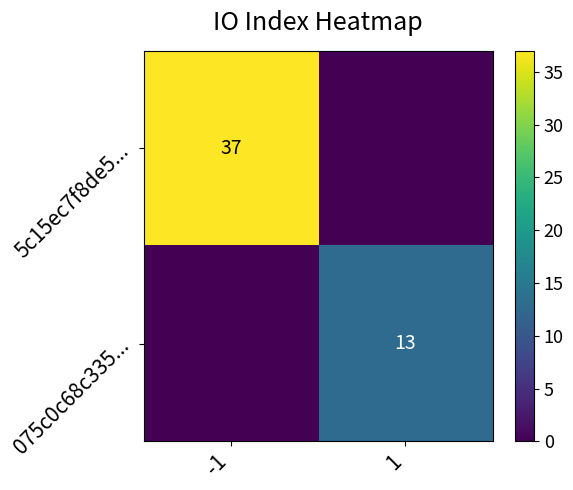

Is it true that 075c0c68c335... equals 8 at 1?

False